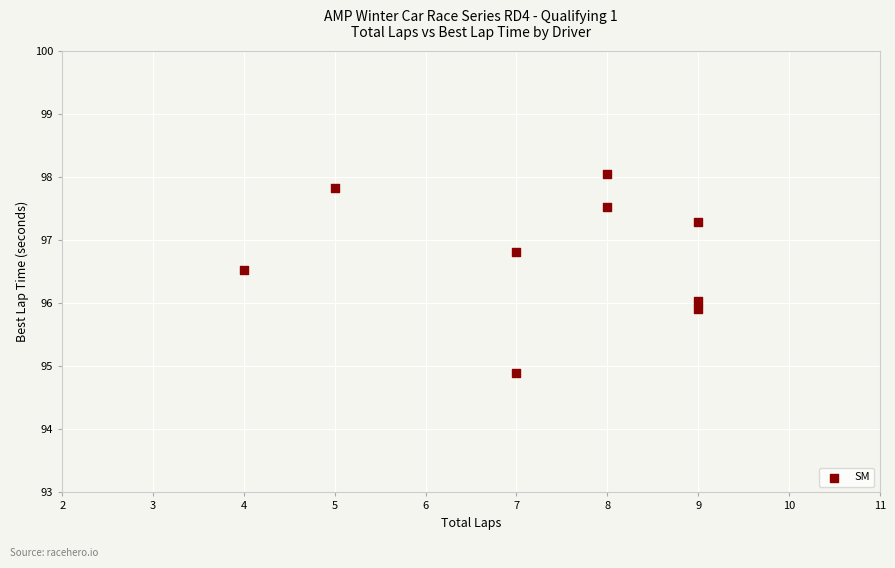

What is the average Y value?

96.8